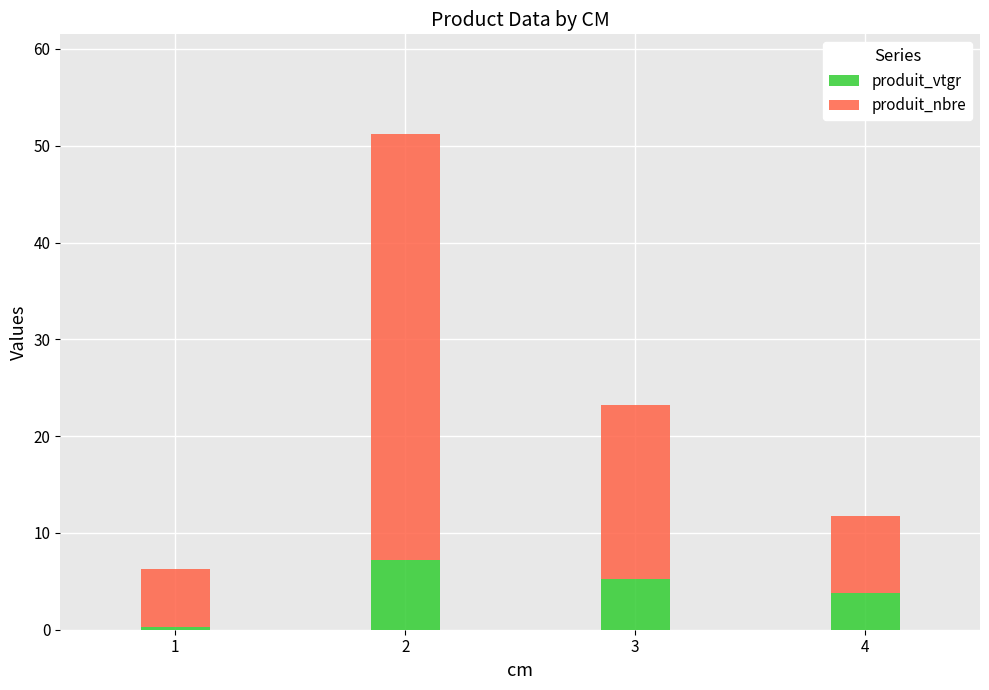

What is the total value across all series at 4?

11.7